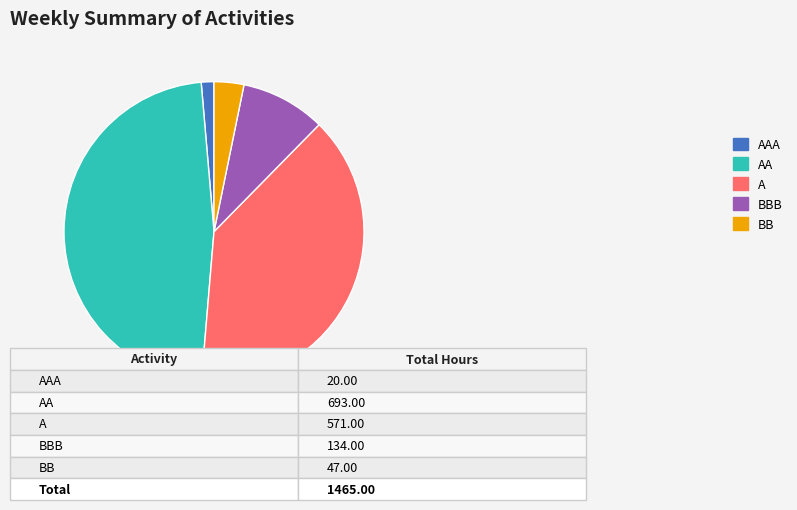

Rank the categories by value from highest to lowest.

AA, A, BBB, BB, AAA